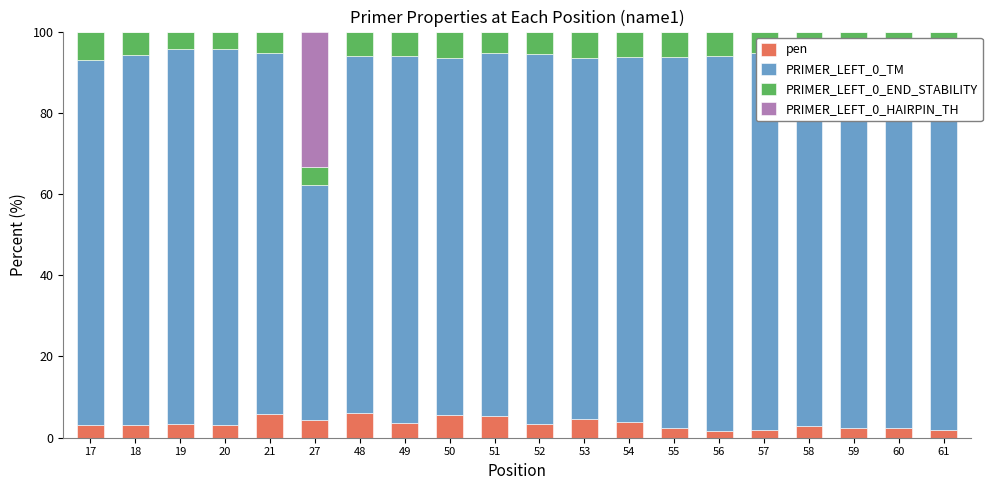

Which series changed the most between 19 and 61?

PRIMER_LEFT_0_END_STABILITY